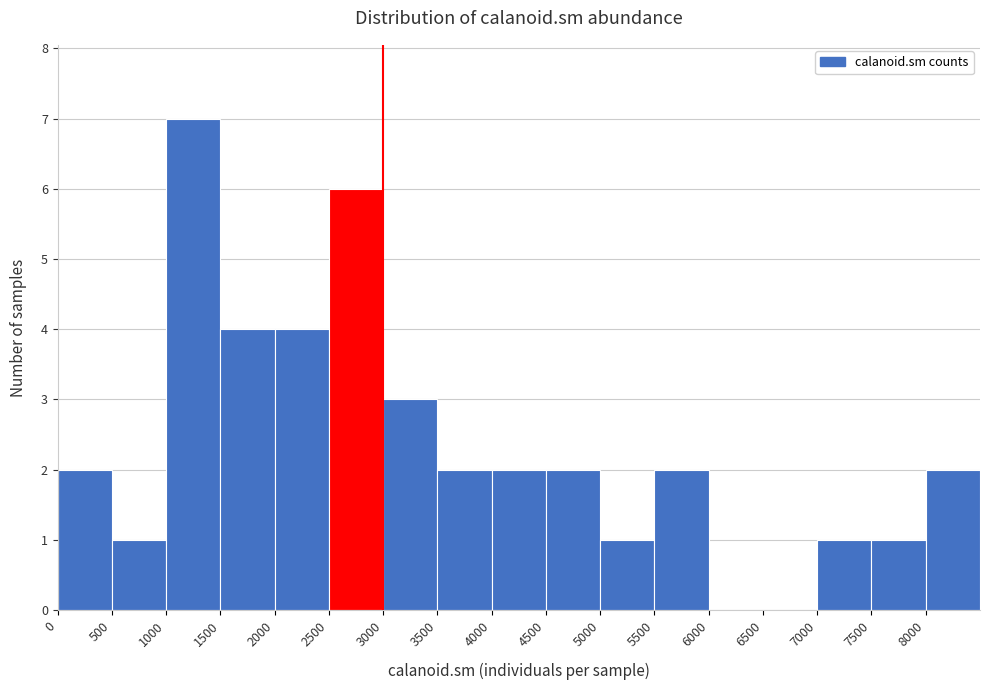

What is the height of the bar covering 5000 to 5500 on the x-axis? The values are not printed on the chart, so give them approximately, as read against the axis.

1